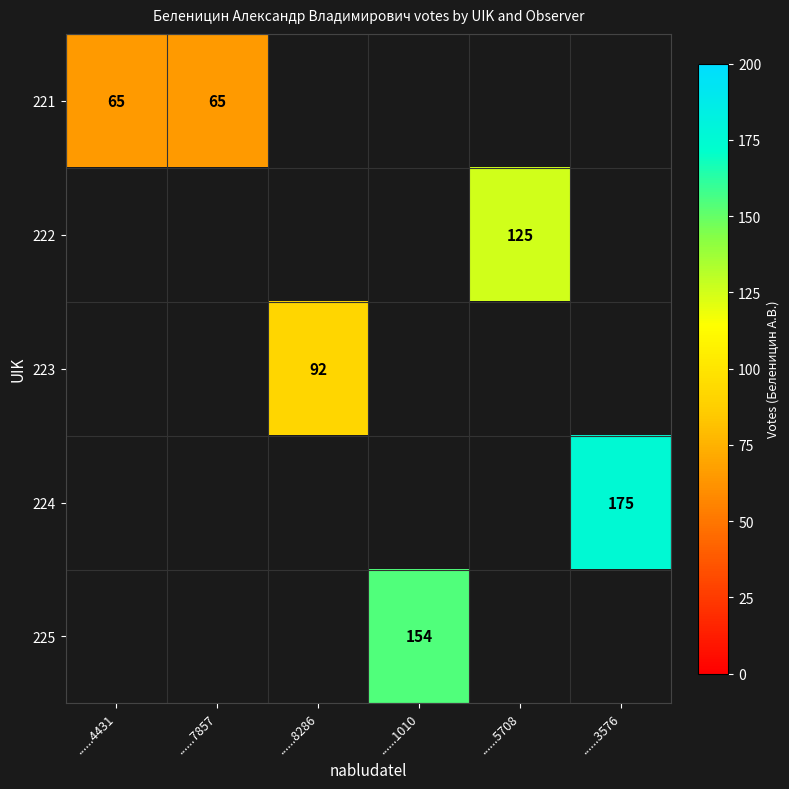

How many distinct data groups are displayed?

5